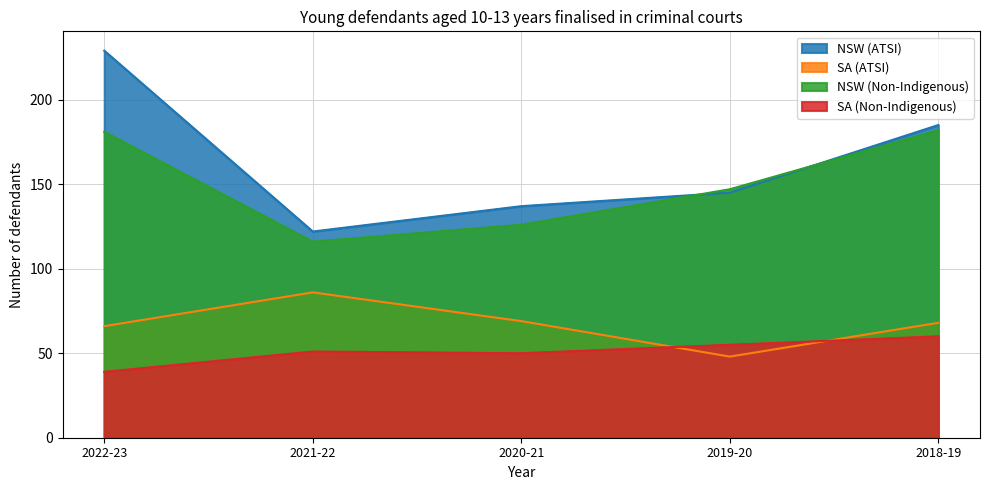

Where is SA (ATSI) nearest to the value 67?

2022-23